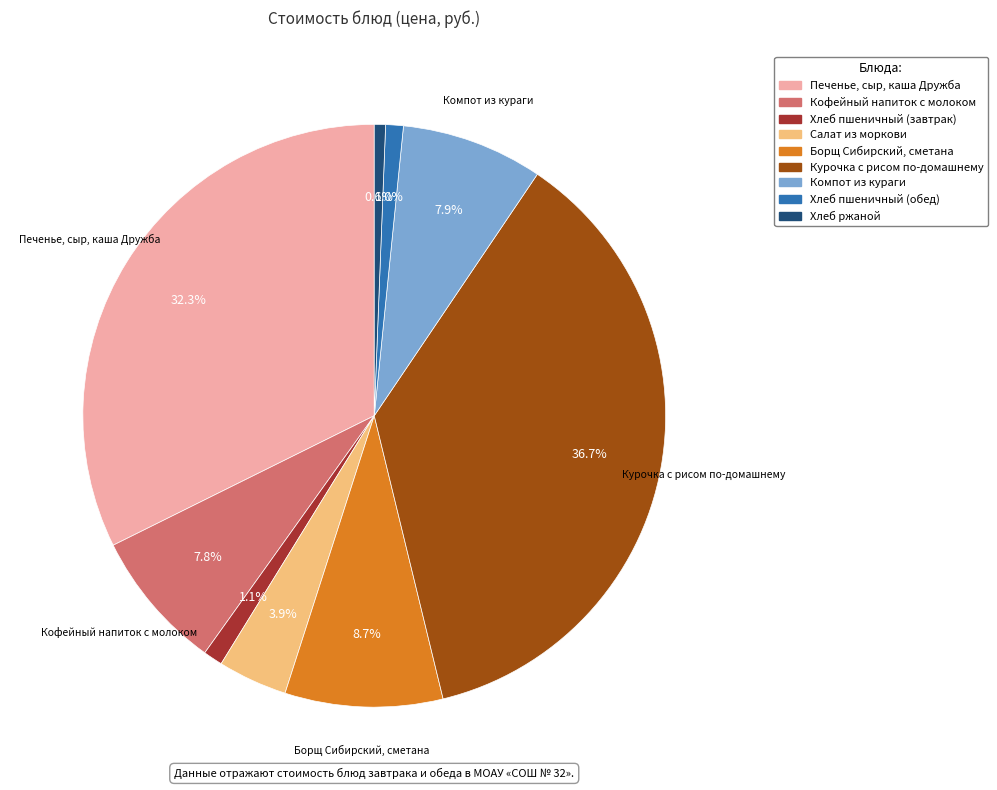

Count the number of slices in the pie.

9